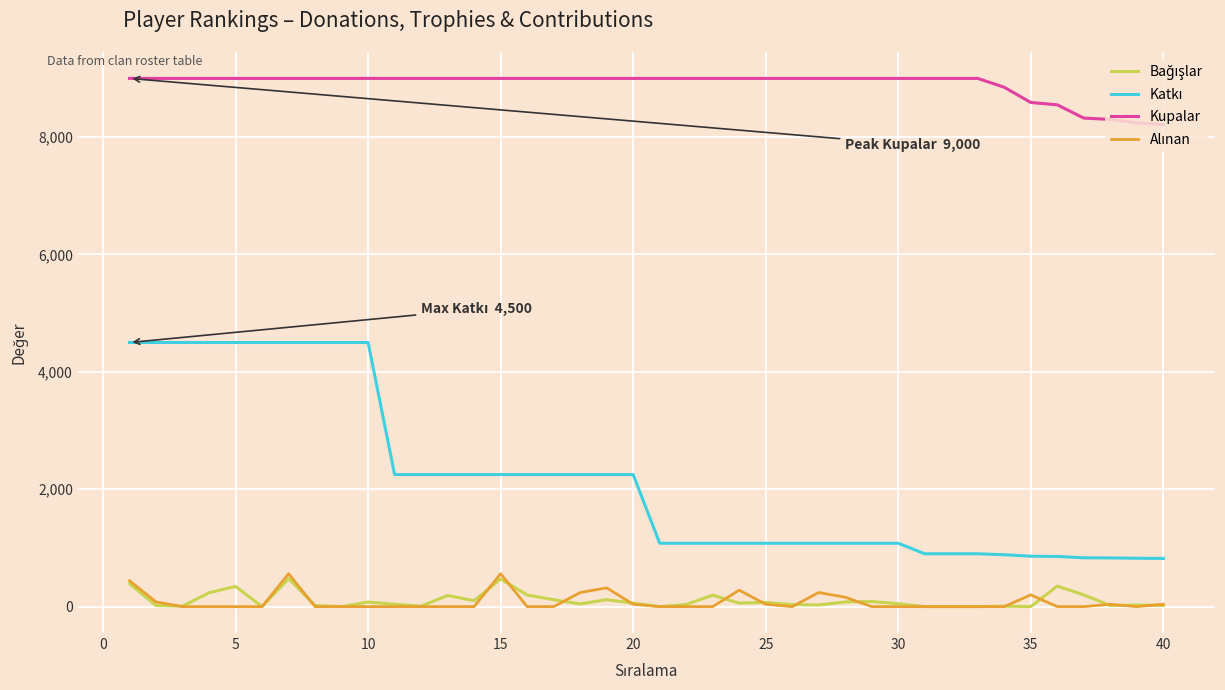

Which series has the largest total across all categories?

Kupalar